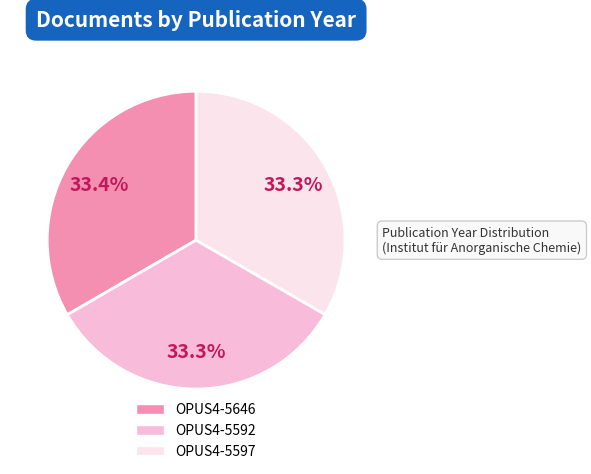

What portion of the pie excludes OPUS4-5592?

66.7%